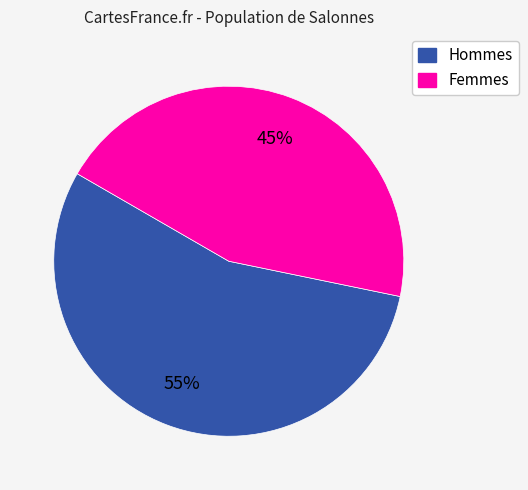

Count the number of slices in the pie.

2